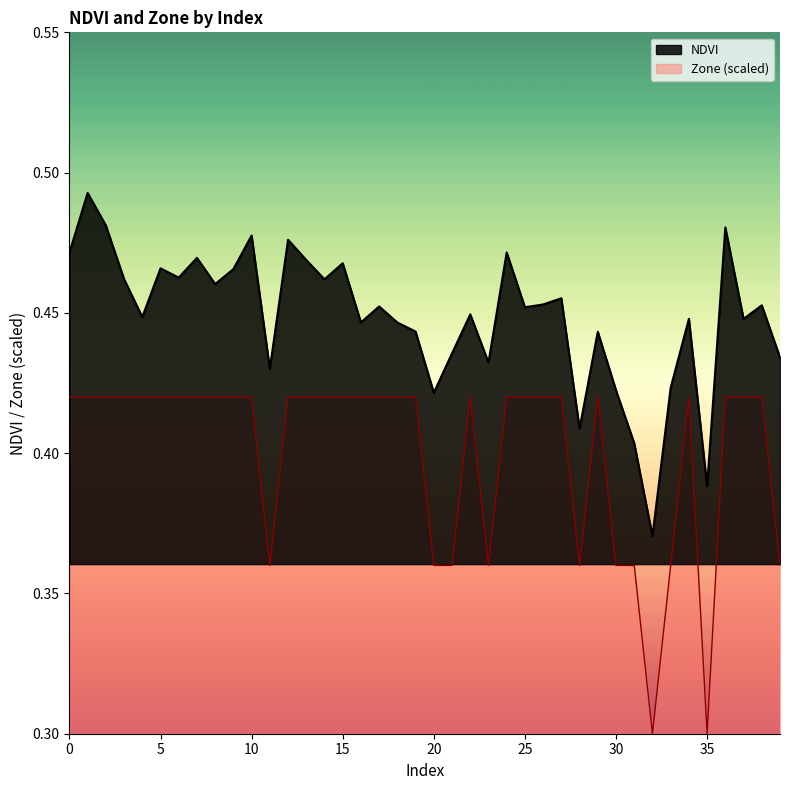

What is the spread (max minus min) of values at 1?

0.1